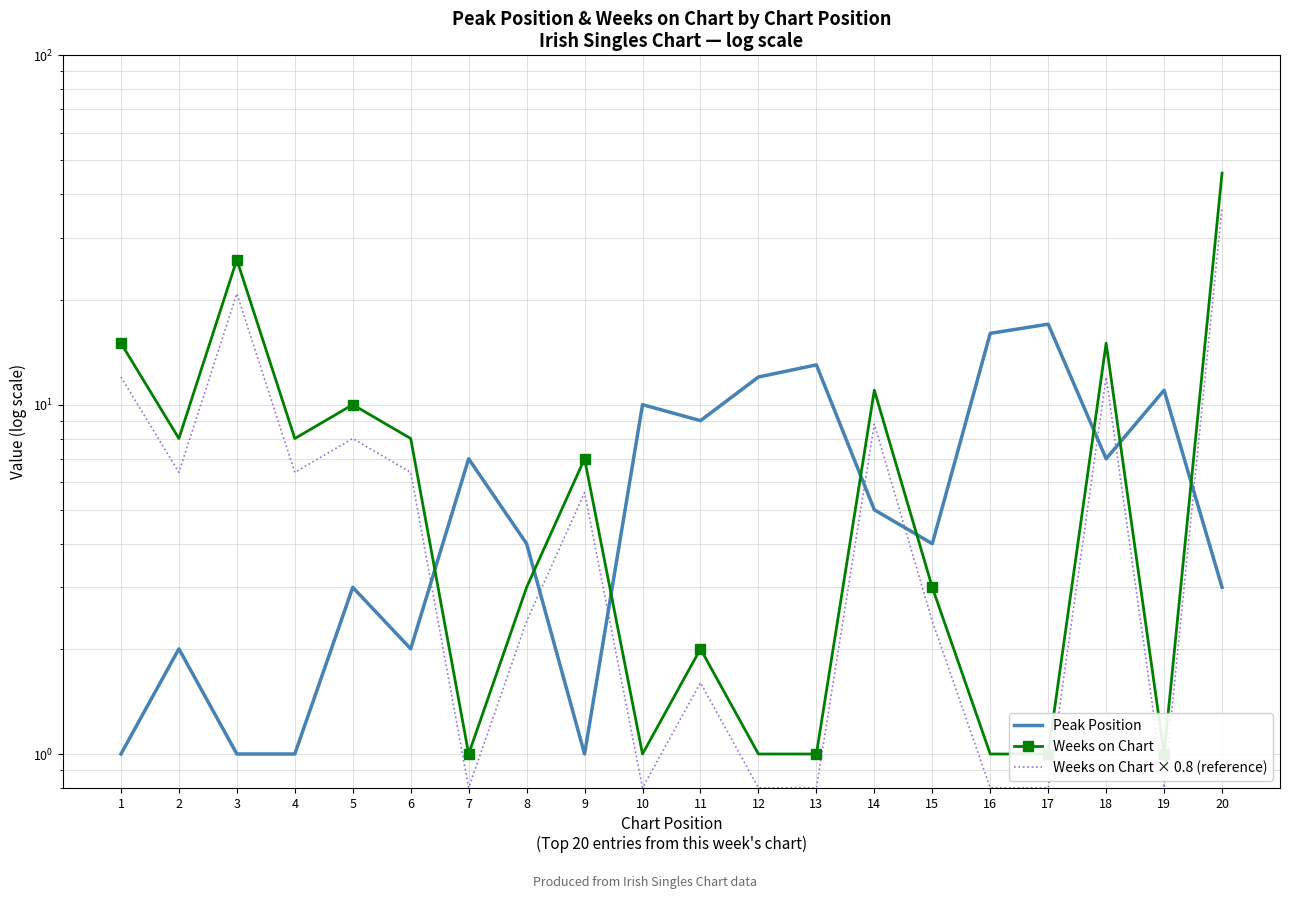

How many times do Weeks on Chart × 0.8 (reference) and Peak Position cross each other?

8